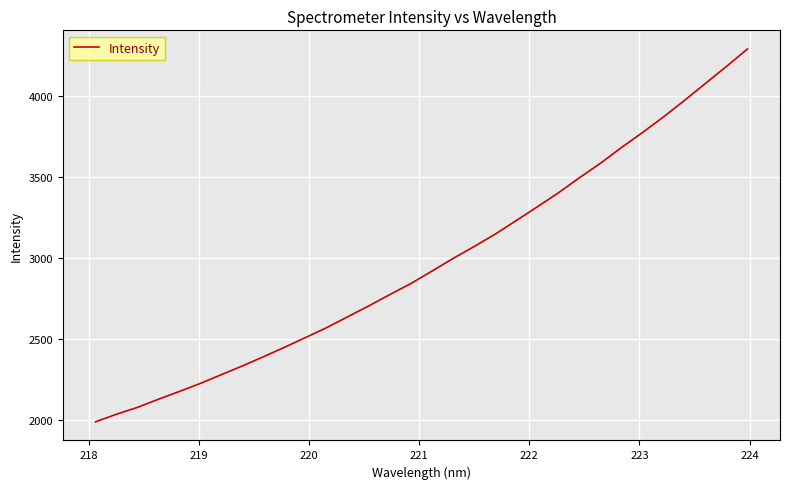

What is the greatest value displayed?

4292.8